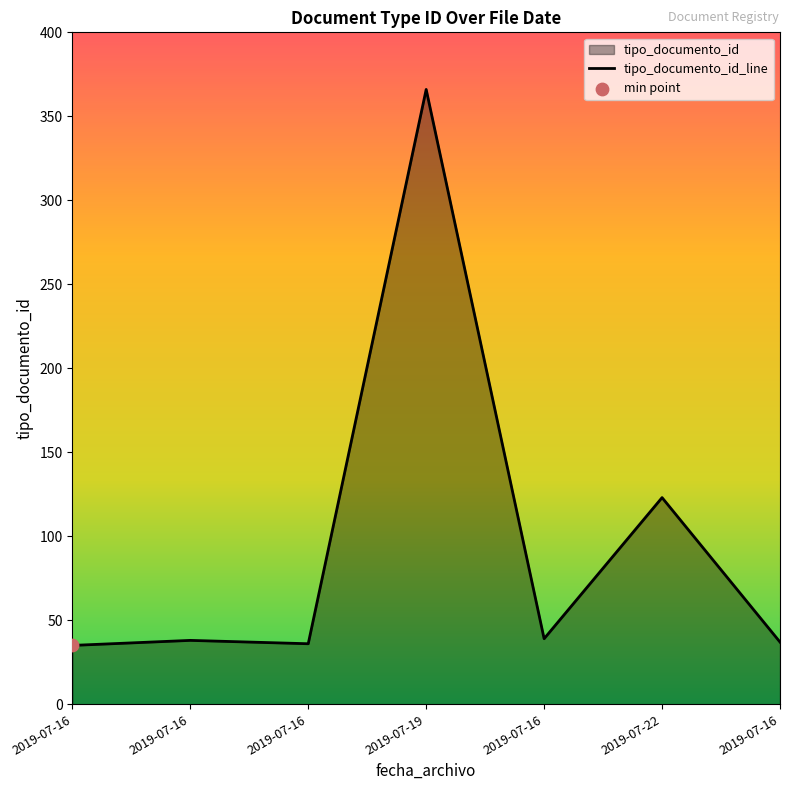

What is the change in value from 2019-07-19 to 2019-07-16?

-327